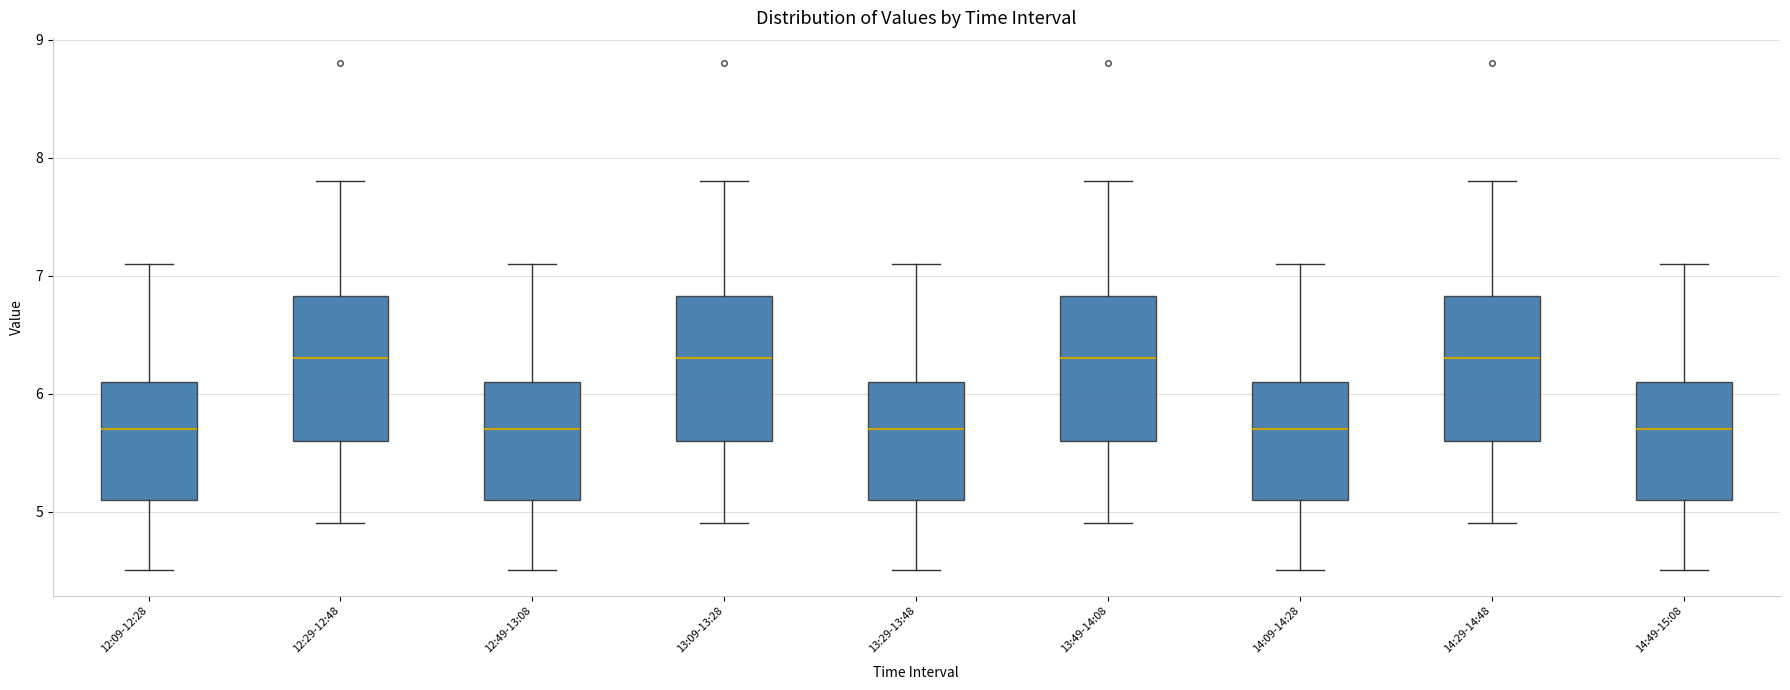

Reading left to right, transcribe this box plot: for each box, give where its median line is, the range the box spans, and where its two whiskers end, as read against the y-axis. The values are not printed on the chart, so give them approximately, as read against the axis.

12:09-12:28: median 5.7, box 5.1 to 6.1, whiskers 4.5 to 7.1
12:29-12:48: median 6.3, box 5.6 to 6.8, whiskers 4.9 to 7.8
12:49-13:08: median 5.7, box 5.1 to 6.1, whiskers 4.5 to 7.1
13:09-13:28: median 6.3, box 5.6 to 6.8, whiskers 4.9 to 7.8
13:29-13:48: median 5.7, box 5.1 to 6.1, whiskers 4.5 to 7.1
13:49-14:08: median 6.3, box 5.6 to 6.8, whiskers 4.9 to 7.8
14:09-14:28: median 5.7, box 5.1 to 6.1, whiskers 4.5 to 7.1
14:29-14:48: median 6.3, box 5.6 to 6.8, whiskers 4.9 to 7.8
14:49-15:08: median 5.7, box 5.1 to 6.1, whiskers 4.5 to 7.1